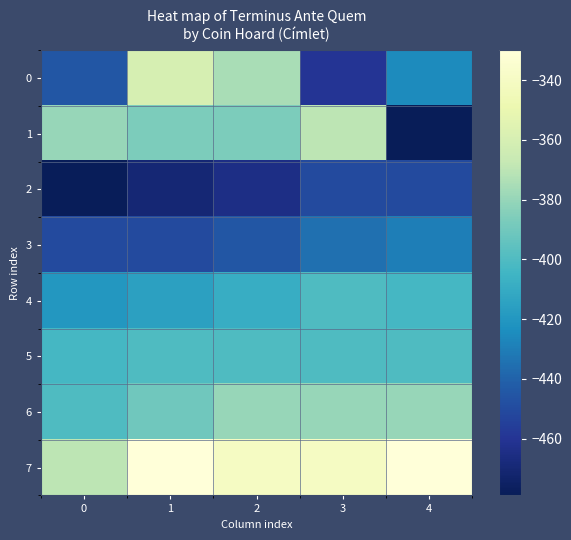

What is the difference between the highest and lowest values at 3?

120